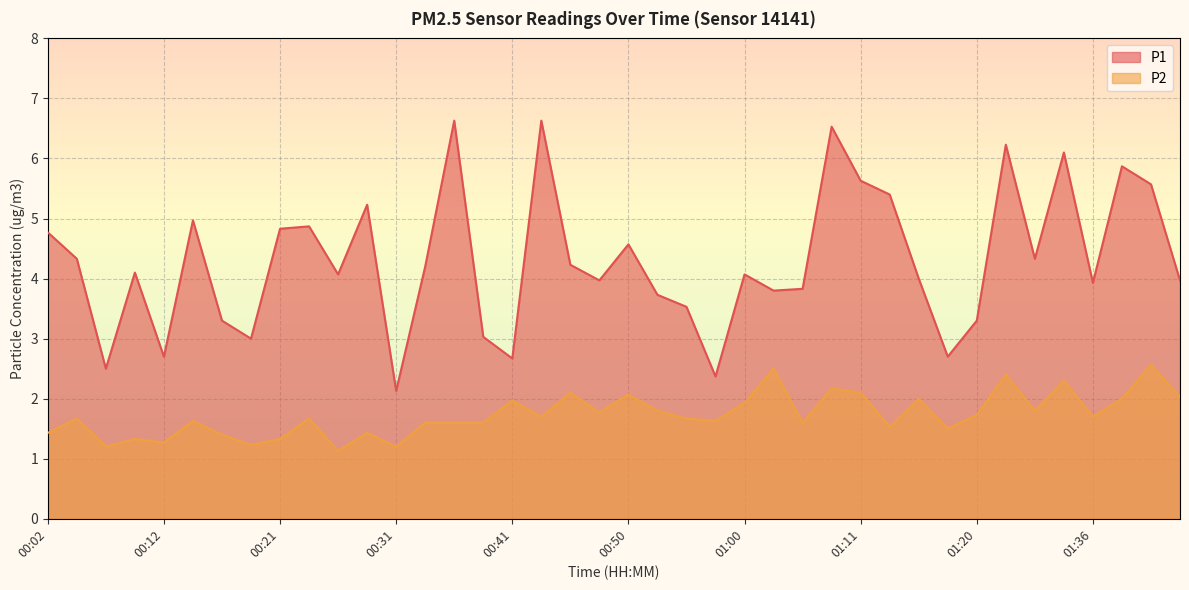

How many lines are shown in the chart?

2